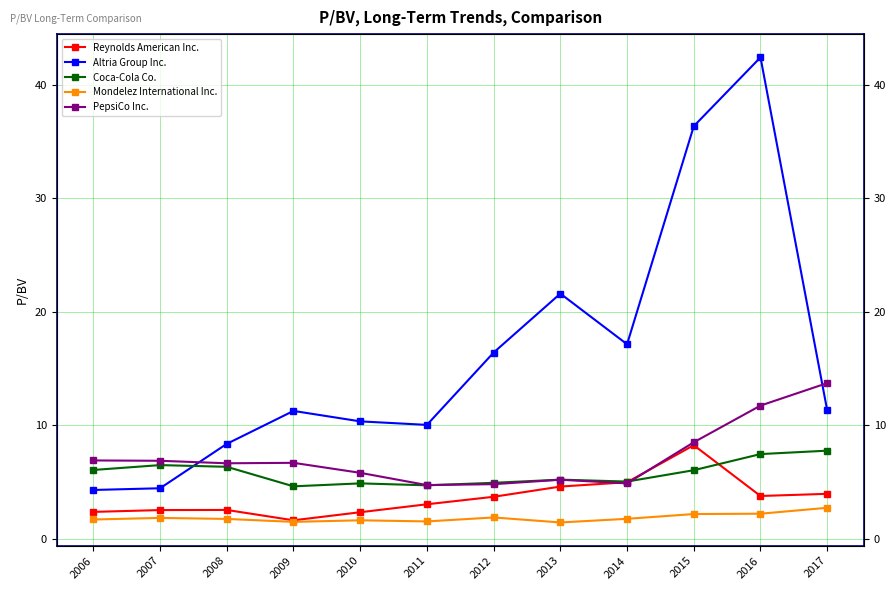

Which has a higher value, 2010 or 2013?

2013